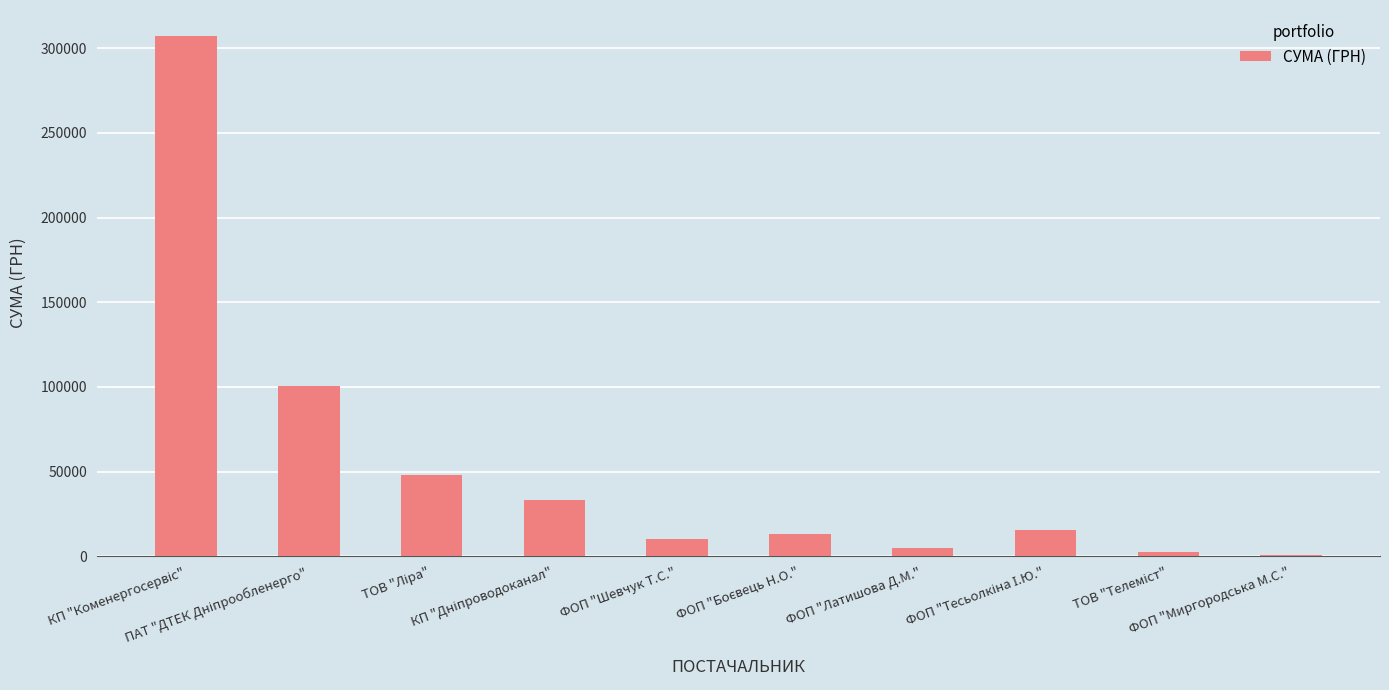

How many values are below 15600?

5